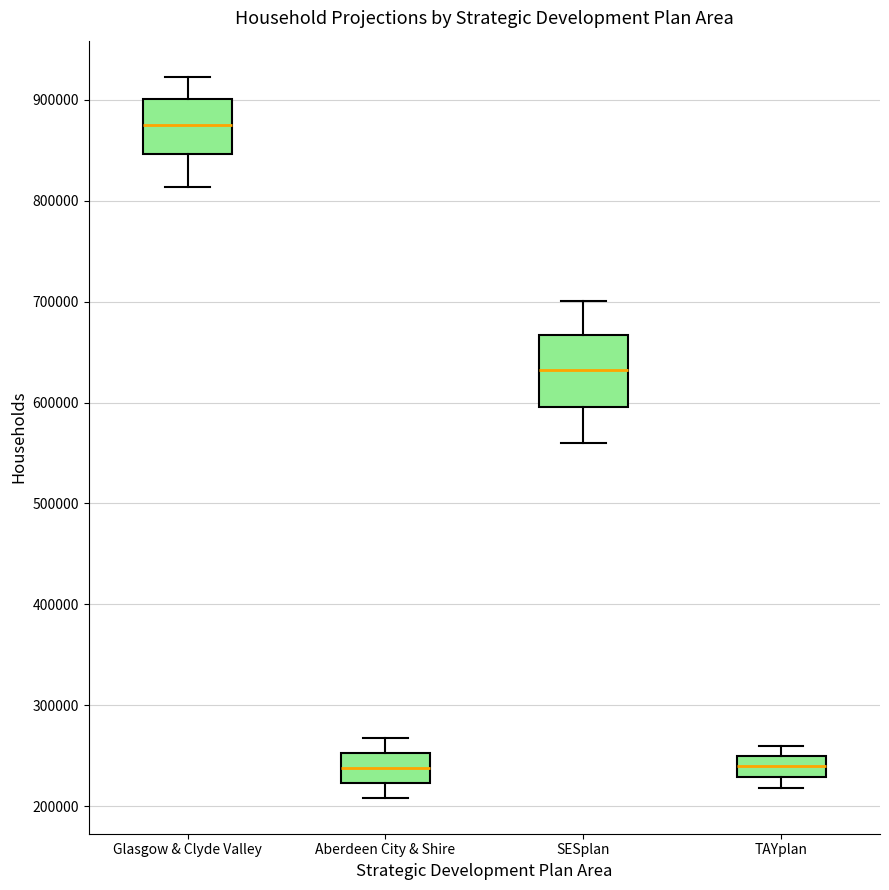

Reading left to right, read every box against the y-axis: the position of its median line, the range the box covers, and the ends of its whiskers. The values are not printed on the chart, so give them approximately, as read against the axis.

Glasgow & Clyde Valley: median 880000, box 850000 to 900000, whiskers 810000 to 920000
Aberdeen City & Shire: median 240000, box 220000 to 250000, whiskers 210000 to 270000
SESplan: median 630000, box 600000 to 670000, whiskers 560000 to 700000
TAYplan: median 240000, box 230000 to 250000, whiskers 220000 to 260000